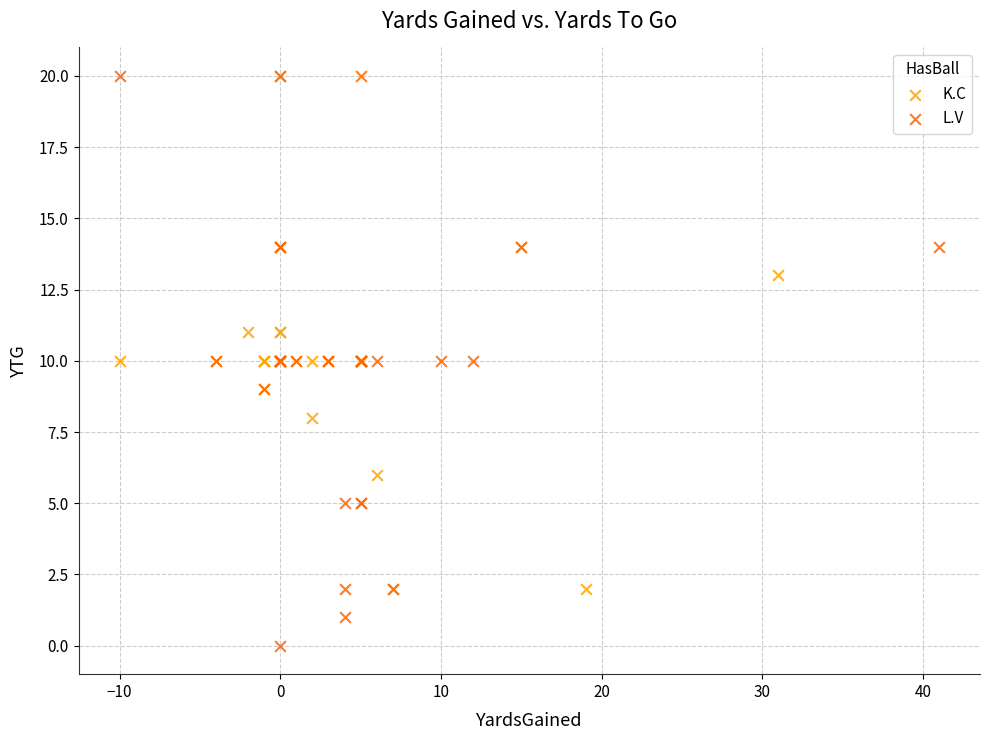

Which series contains the lowest Y value?

L.V